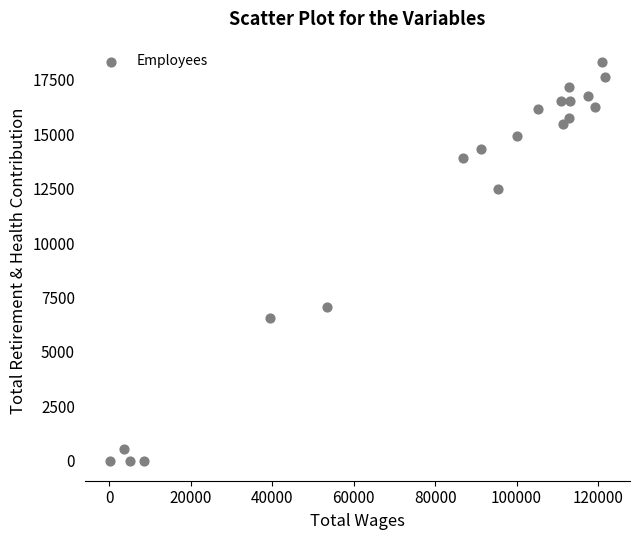

What Y value in the scatter plot is closest to 9167?

7059